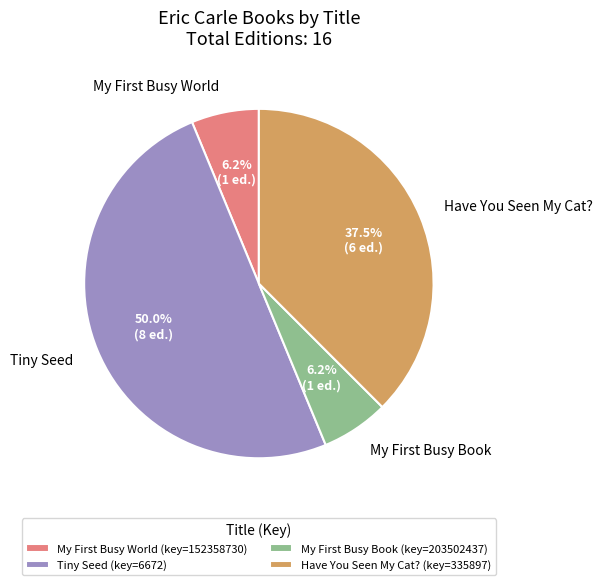

How many segments does this pie chart have?

4